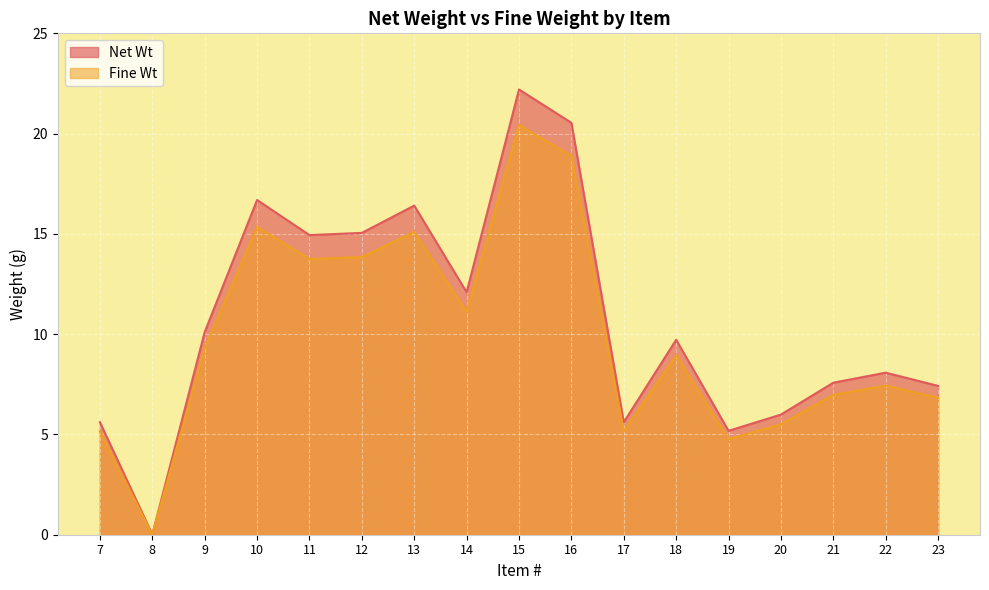

What is the total value across all series at 18?

18.7